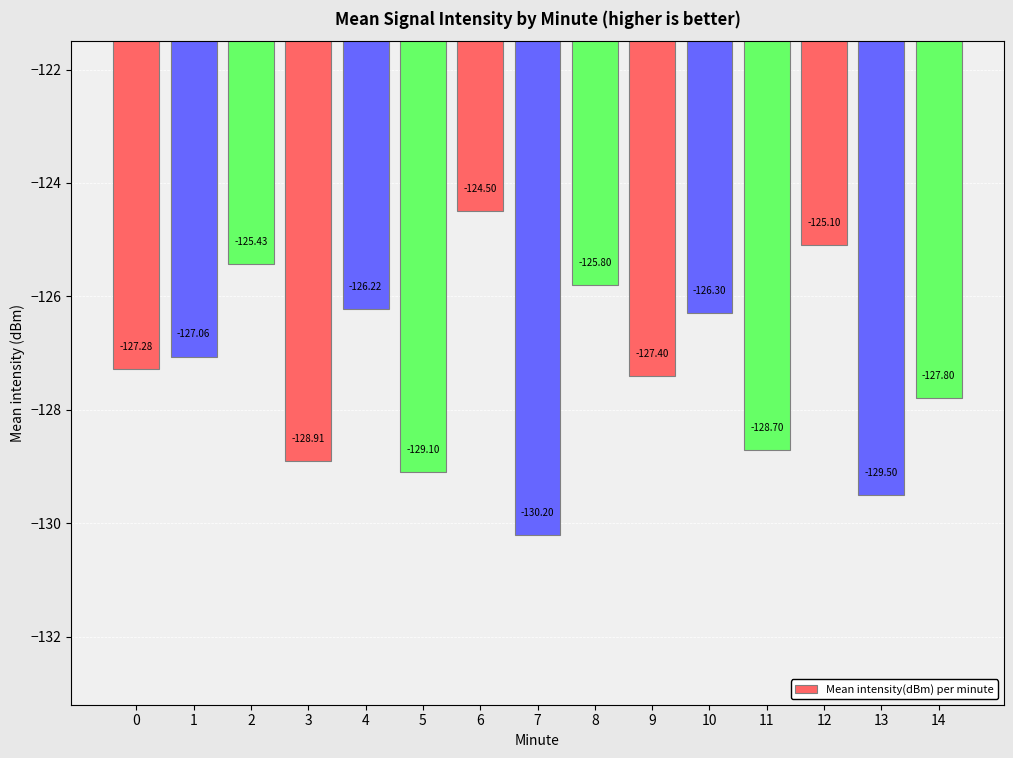

What is the sum of the values at 11 and 13?

-258.2